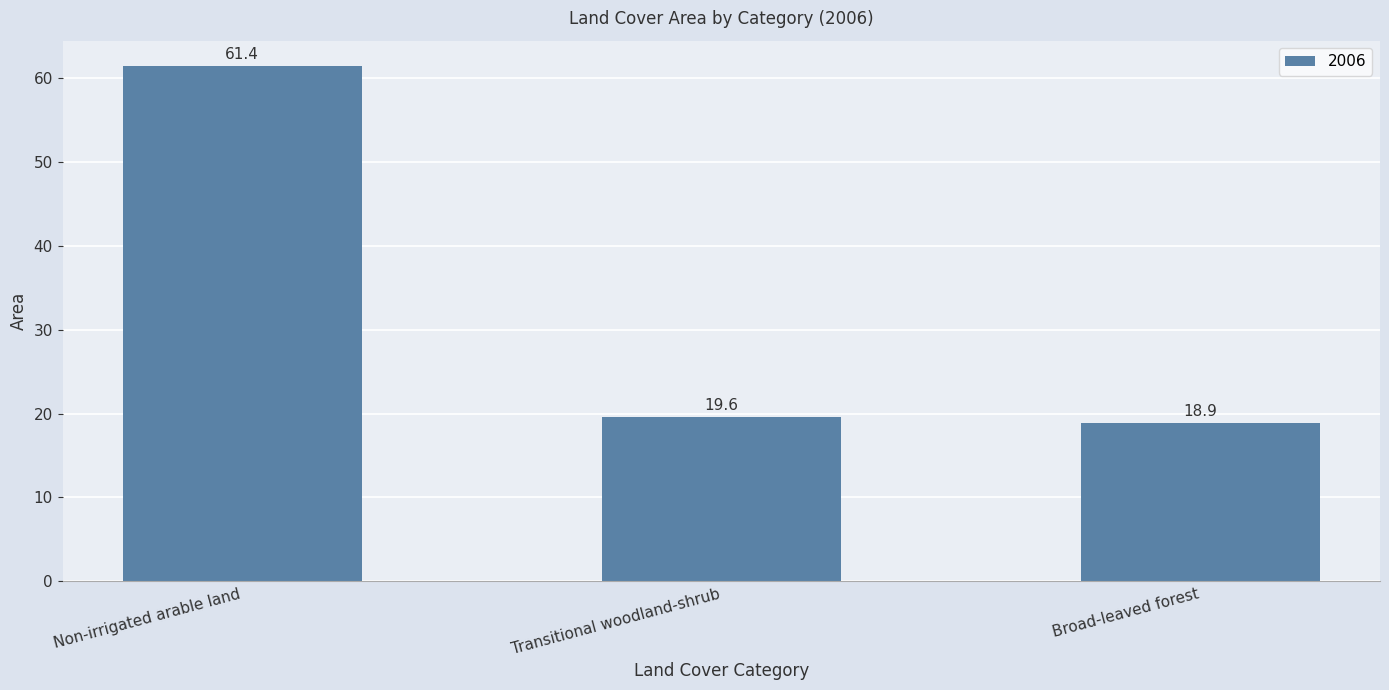

How many data points are less than 19?

1